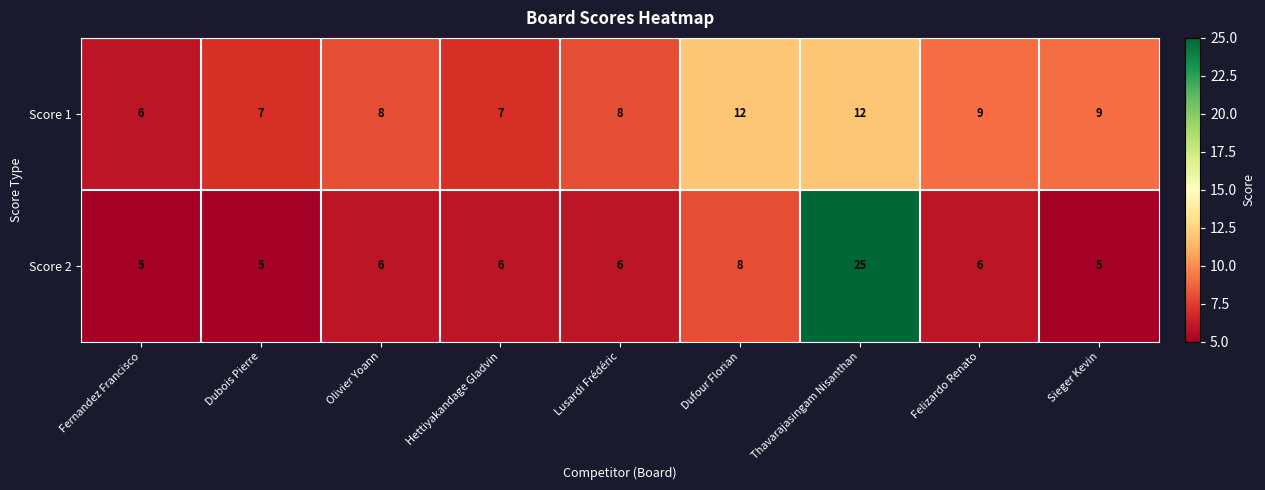

Reading left to right, transcribe all the data shown in this chart.

Score 1: Fernandez Francisco=6	Dubois Pierre=7	Olivier Yoann=8	Hettiyakandage Gladvin=7	Lusardi Frédéric=8	Dufour Florian=12	Thavarajasingam Nisanthan=12	Felizardo Renato=9	Sieger Kevin=9
Score 2: Fernandez Francisco=5	Dubois Pierre=5	Olivier Yoann=6	Hettiyakandage Gladvin=6	Lusardi Frédéric=6	Dufour Florian=8	Thavarajasingam Nisanthan=25	Felizardo Renato=6	Sieger Kevin=5